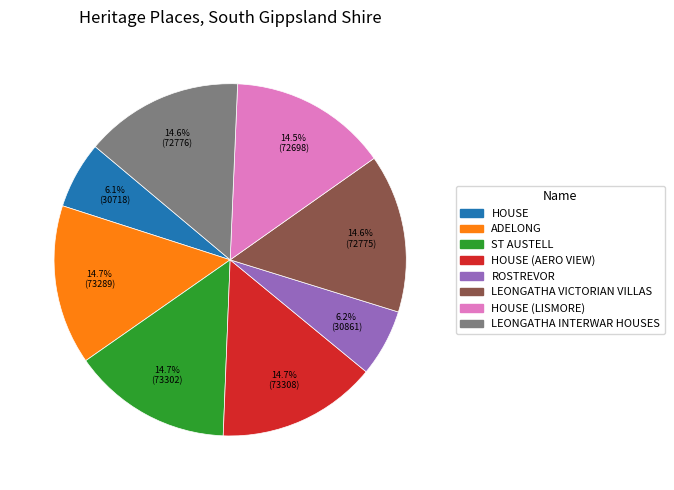

The ADELONG slice represents 15% of the pie. True or false?

True